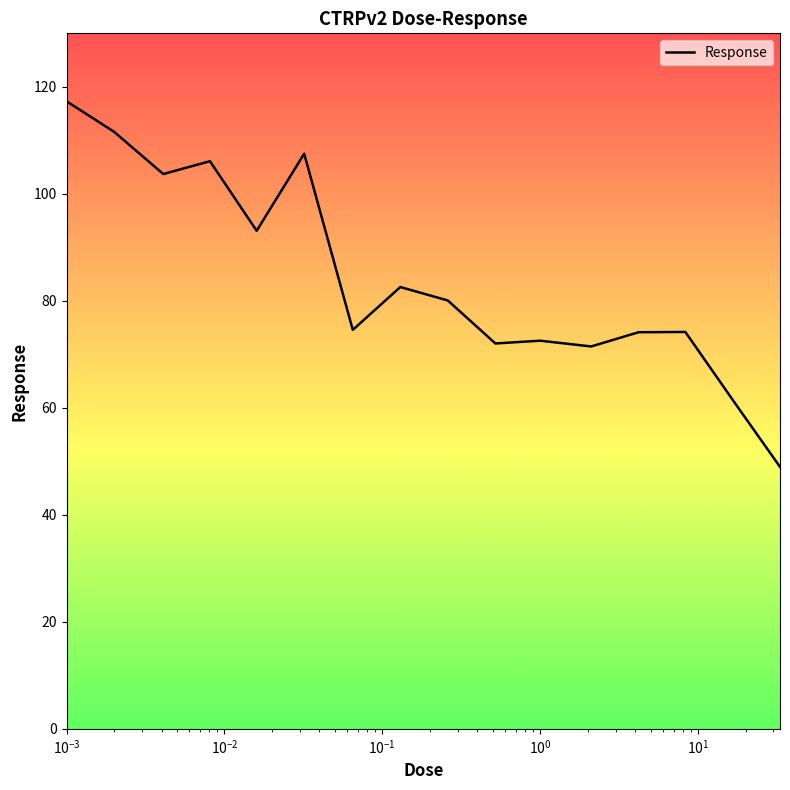

What is the maximum value shown in the chart?

117.3